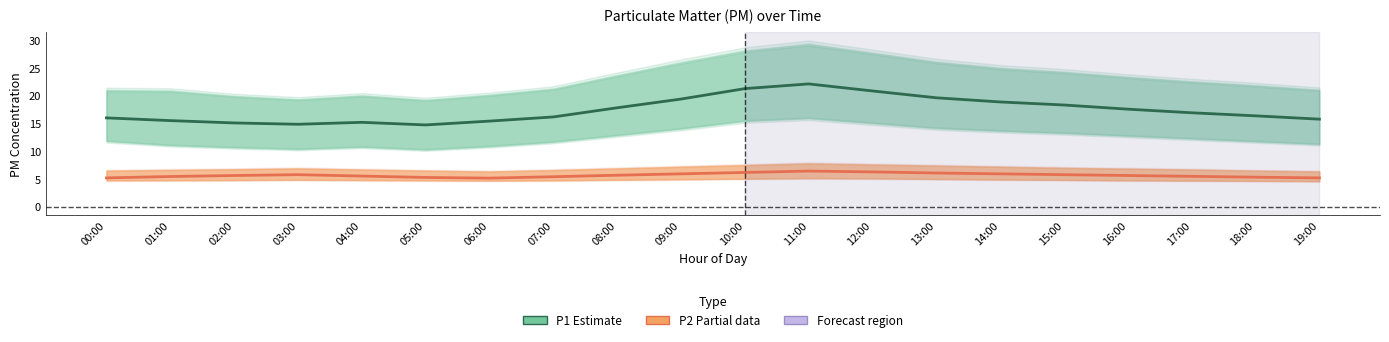

What is the difference between the second highest and second lowest values in the P1 (Estimate) series?

6.4